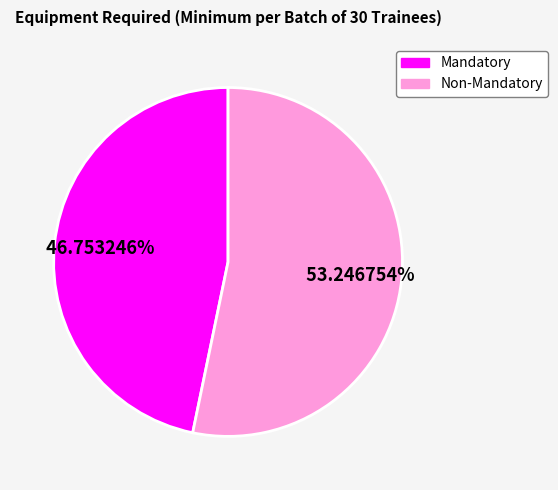

Does any single category account for the majority?

Yes